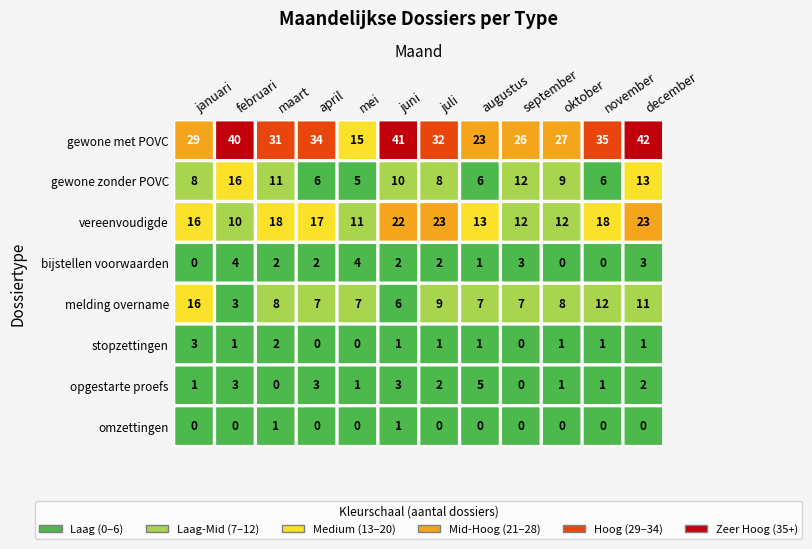

How many values in the gewone zonder POVC series are below 9?

6